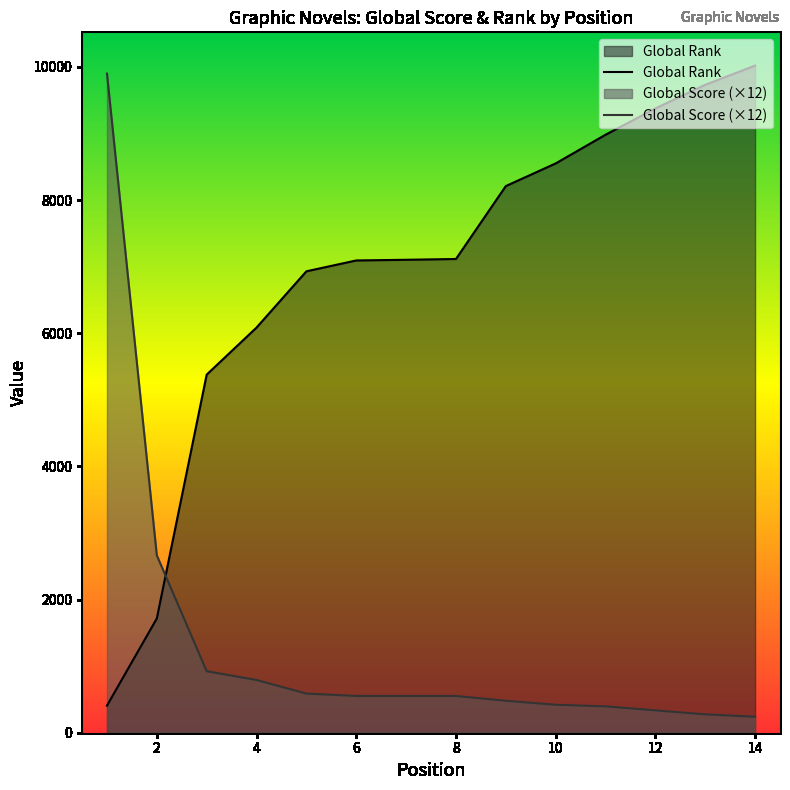

List the series in order of their overall mean, lowest first.

Global Score (×12), Global Rank